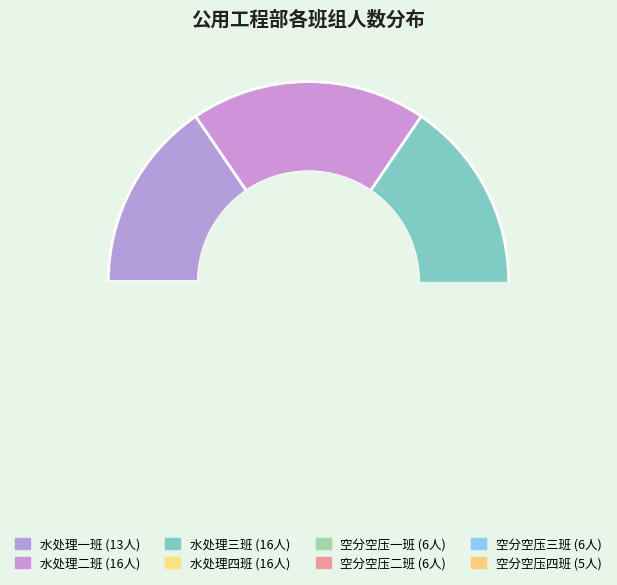

How many slices are in this pie chart?

8